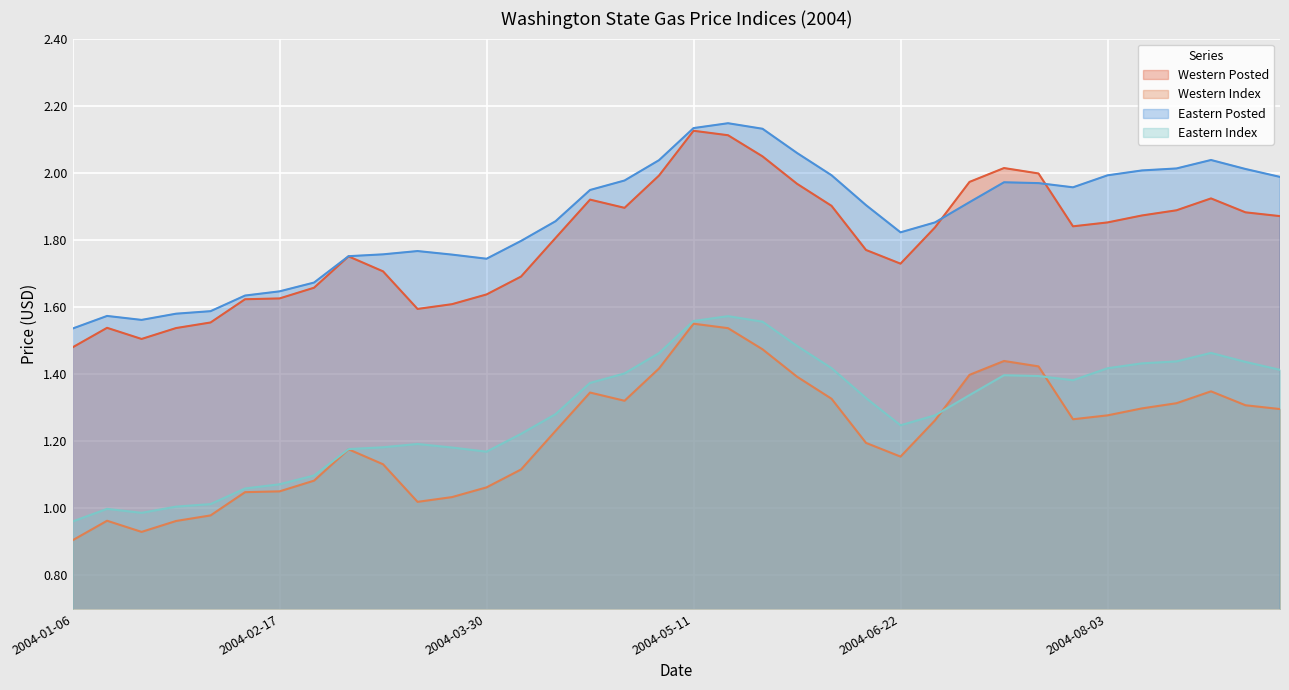

Reading left to right, what are all the values shown in this chart?

Western Posted: 2004-01-06=1.5	2004-01-13=1.5	2004-01-20=1.5	2004-01-27=1.5	2004-02-03=1.6	2004-02-10=1.6	2004-02-17=1.6	2004-02-24=1.7	2004-03-02=1.8	2004-03-09=1.7	2004-03-16=1.6	2004-03-23=1.6	2004-03-30=1.6	2004-04-06=1.7	2004-04-13=1.8	2004-04-20=1.9	2004-04-27=1.9	2004-05-04=2.0	2004-05-11=2.1	2004-05-18=2.1	2004-05-25=2.0	2004-06-01=2.0	2004-06-08=1.9	2004-06-15=1.8	2004-06-22=1.7	2004-06-29=1.8	2004-07-06=2.0	2004-07-13=2.0	2004-07-20=2.0	2004-07-27=1.8	2004-08-03=1.9	2004-08-10=1.9	2004-08-17=1.9	2004-08-24=1.9	2004-08-31=1.9	2004-09-07=1.9
Western Index: 2004-01-06=0.9	2004-01-13=1.0	2004-01-20=0.9	2004-01-27=1.0	2004-02-03=1.0	2004-02-10=1.0	2004-02-17=1.1	2004-02-24=1.1	2004-03-02=1.2	2004-03-09=1.1	2004-03-16=1.0	2004-03-23=1.0	2004-03-30=1.1	2004-04-06=1.1	2004-04-13=1.2	2004-04-20=1.3	2004-04-27=1.3	2004-05-04=1.4	2004-05-11=1.6	2004-05-18=1.5	2004-05-25=1.5	2004-06-01=1.4	2004-06-08=1.3	2004-06-15=1.2	2004-06-22=1.2	2004-06-29=1.3	2004-07-06=1.4	2004-07-13=1.4	2004-07-20=1.4	2004-07-27=1.3	2004-08-03=1.3	2004-08-10=1.3	2004-08-17=1.3	2004-08-24=1.3	2004-08-31=1.3	2004-09-07=1.3
Eastern Posted: 2004-01-06=1.5	2004-01-13=1.6	2004-01-20=1.6	2004-01-27=1.6	2004-02-03=1.6	2004-02-10=1.6	2004-02-17=1.6	2004-02-24=1.7	2004-03-02=1.8	2004-03-09=1.8	2004-03-16=1.8	2004-03-23=1.8	2004-03-30=1.7	2004-04-06=1.8	2004-04-13=1.9	2004-04-20=1.9	2004-04-27=2.0	2004-05-04=2.0	2004-05-11=2.1	2004-05-18=2.1	2004-05-25=2.1	2004-06-01=2.1	2004-06-08=2.0	2004-06-15=1.9	2004-06-22=1.8	2004-06-29=1.9	2004-07-06=1.9	2004-07-13=2.0	2004-07-20=2.0	2004-07-27=2.0	2004-08-03=2.0	2004-08-10=2.0	2004-08-17=2.0	2004-08-24=2.0	2004-08-31=2.0	2004-09-07=2.0
Eastern Index: 2004-01-06=1.0	2004-01-13=1.0	2004-01-20=1.0	2004-01-27=1.0	2004-02-03=1.0	2004-02-10=1.1	2004-02-17=1.1	2004-02-24=1.1	2004-03-02=1.2	2004-03-09=1.2	2004-03-16=1.2	2004-03-23=1.2	2004-03-30=1.2	2004-04-06=1.2	2004-04-13=1.3	2004-04-20=1.4	2004-04-27=1.4	2004-05-04=1.5	2004-05-11=1.6	2004-05-18=1.6	2004-05-25=1.6	2004-06-01=1.5	2004-06-08=1.4	2004-06-15=1.3	2004-06-22=1.2	2004-06-29=1.3	2004-07-06=1.3	2004-07-13=1.4	2004-07-20=1.4	2004-07-27=1.4	2004-08-03=1.4	2004-08-10=1.4	2004-08-17=1.4	2004-08-24=1.5	2004-08-31=1.4	2004-09-07=1.4